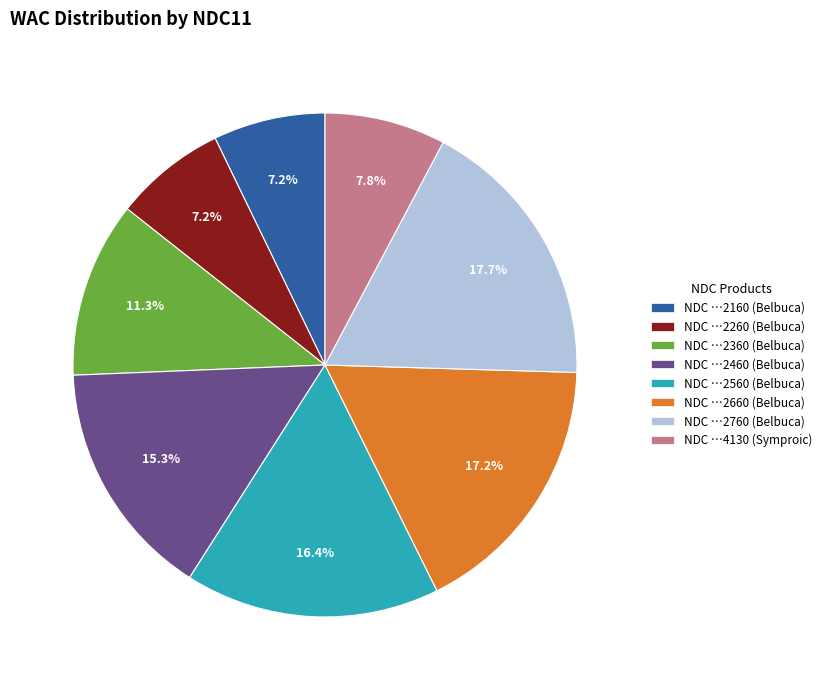

Which category has the biggest portion of the pie?

NDC …2760 (Belbuca)